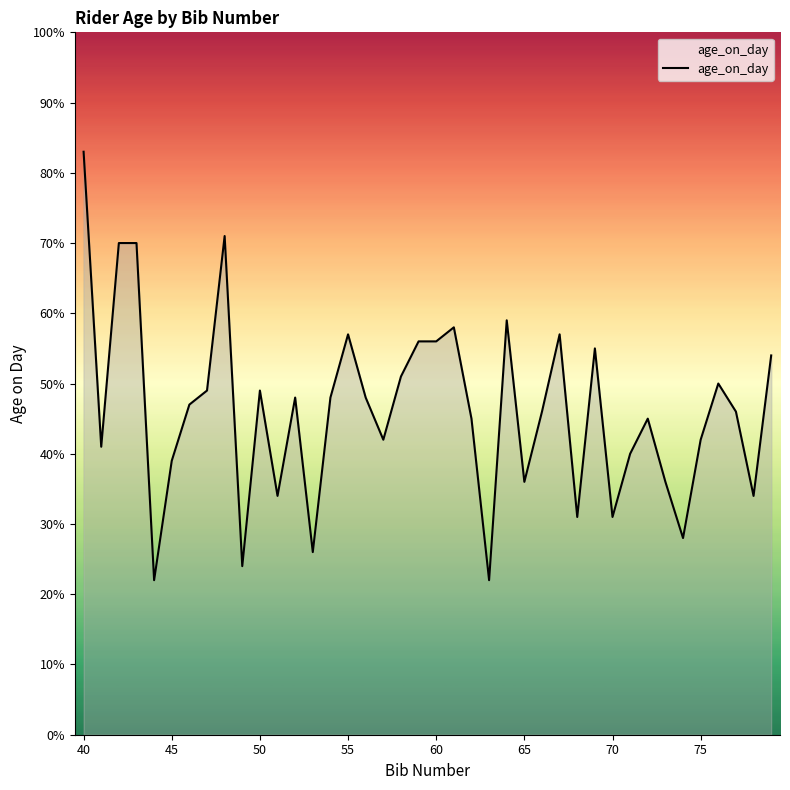

What is the minimum value shown in the chart?

22